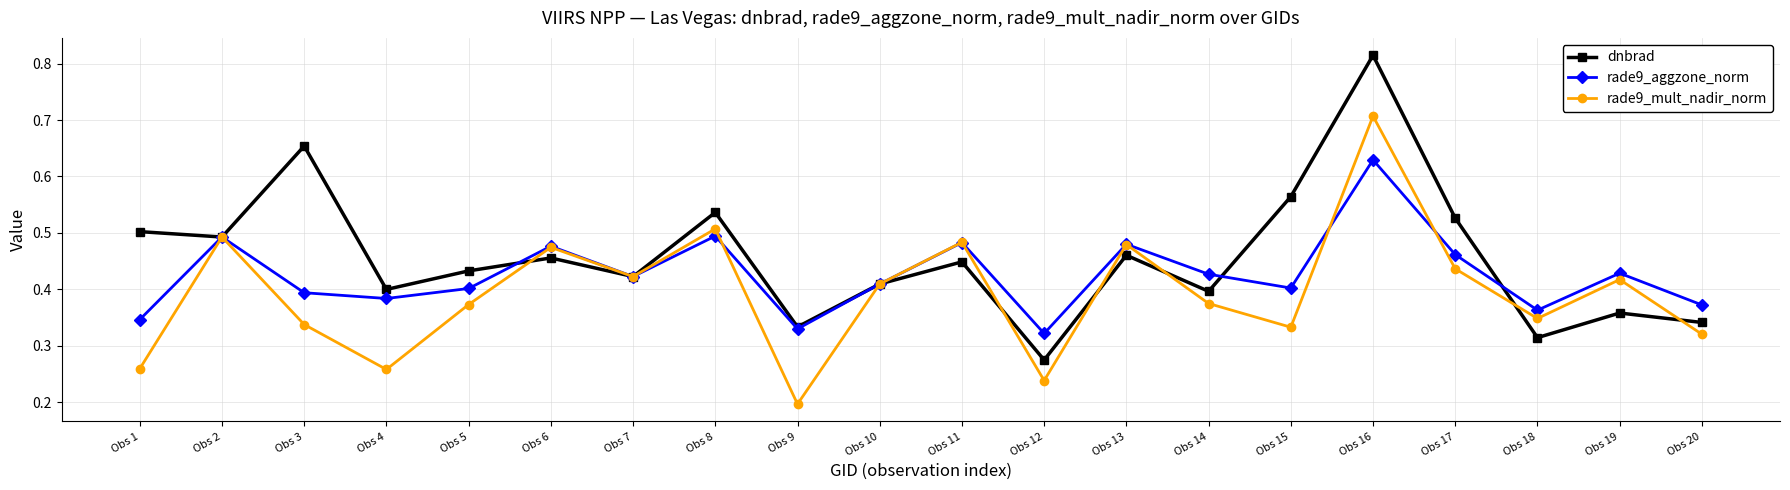

True or false: rade9_aggzone_norm has a value of 0.5 at Obs 8.

True